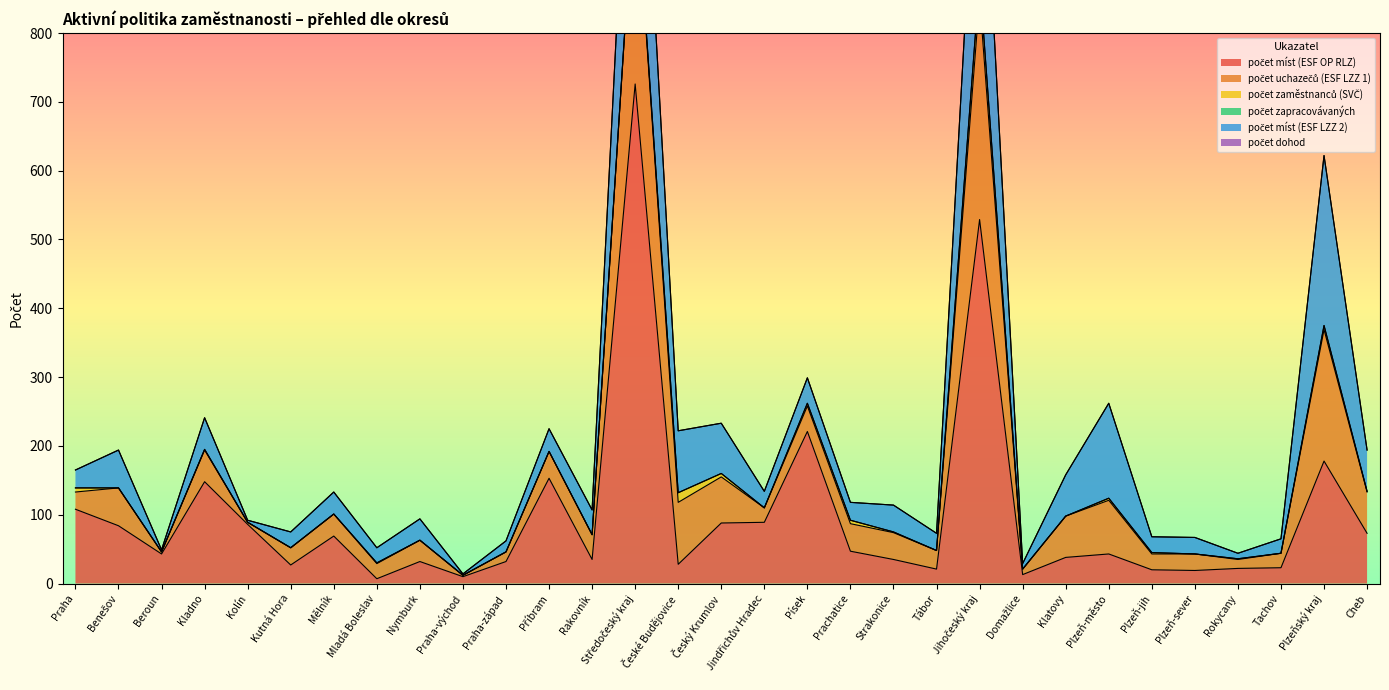

What is the highest value of the počet míst (ESF LZZ 2) series?

314